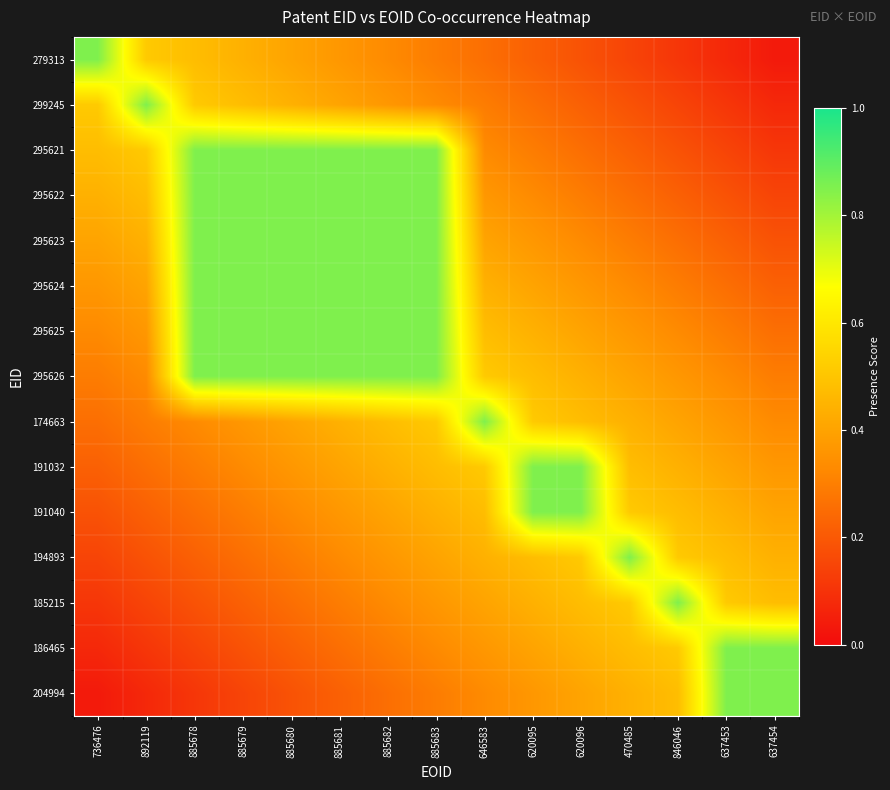

What is the difference between the highest and lowest values at 646583?

0.6